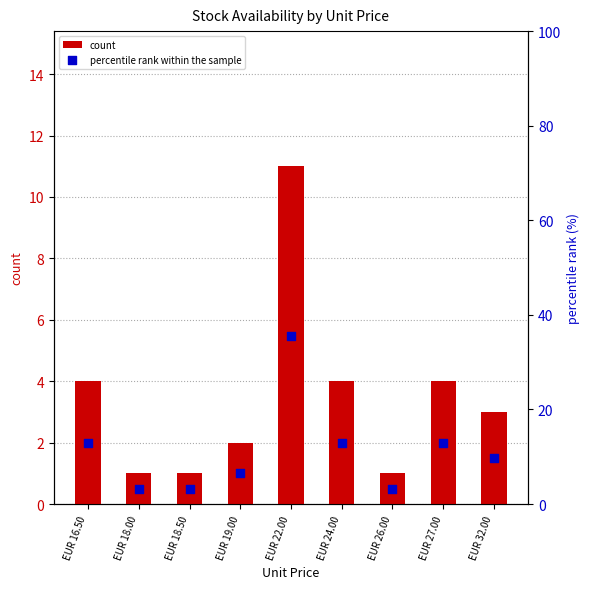

Is the value of percentile rank within the sample at EUR 18.50 greater than the value of count at EUR 18.00?

Yes